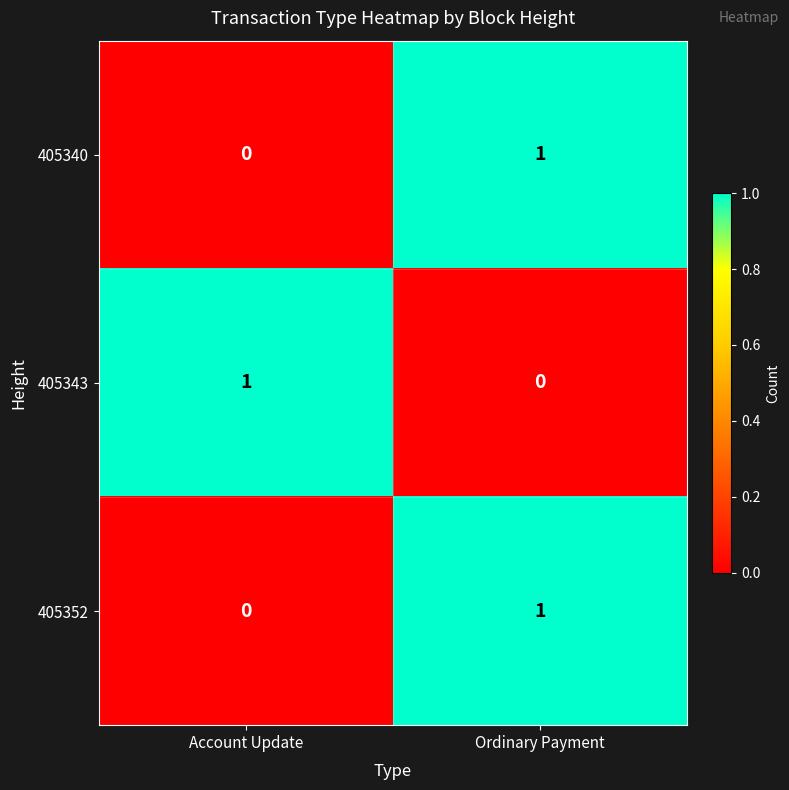

Rank the categories by 405352 value from lowest to highest.

Account Update, Ordinary Payment